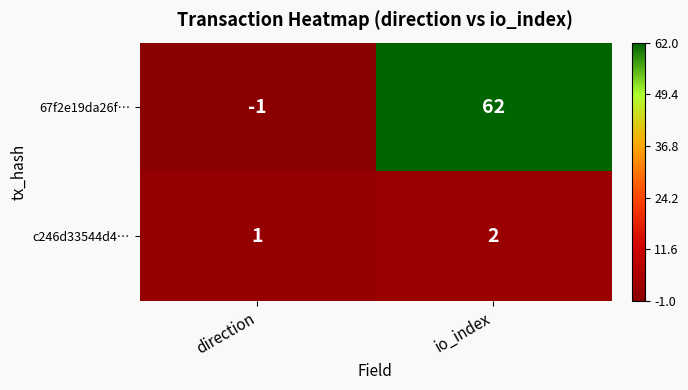

At how many categories does at least one series exceed 0?

2